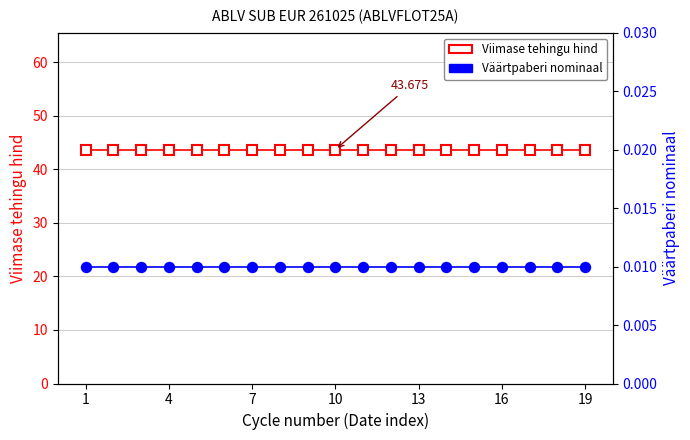

True or false: Väärtpaberi nominaal and Viimase tehingu hind cross at least once.

False